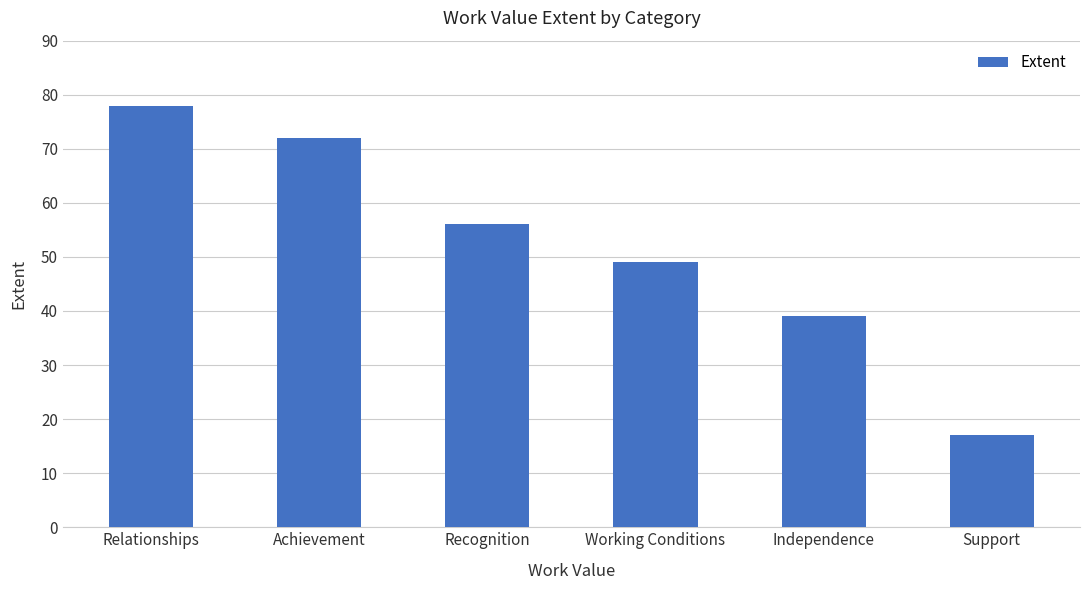

What is the ratio of the value at Support to the value at Recognition?

0.3